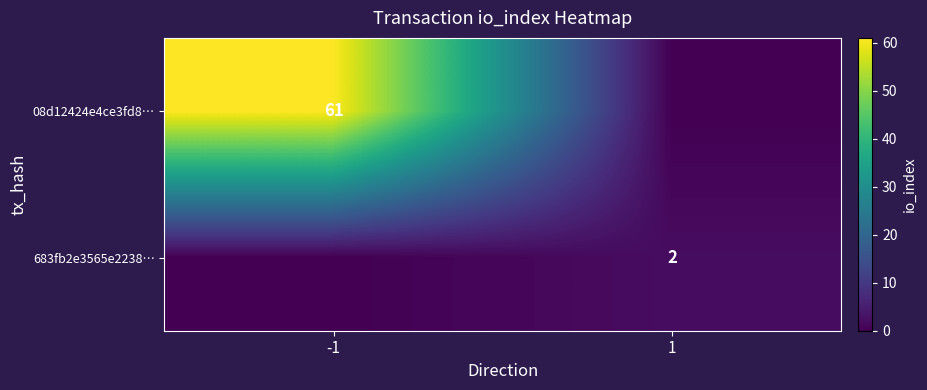

True or false: 08d12424e4ce3fd8… has a value of 61 at -1.

True